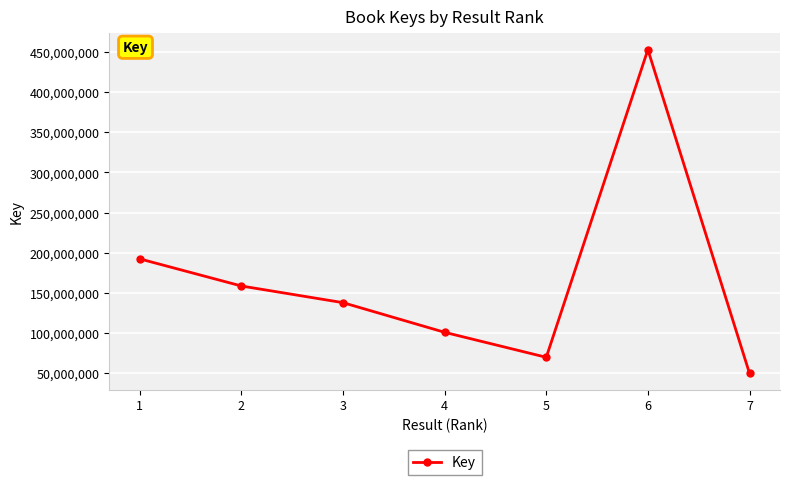

What is the change in value from 3 to 4?

-36963619